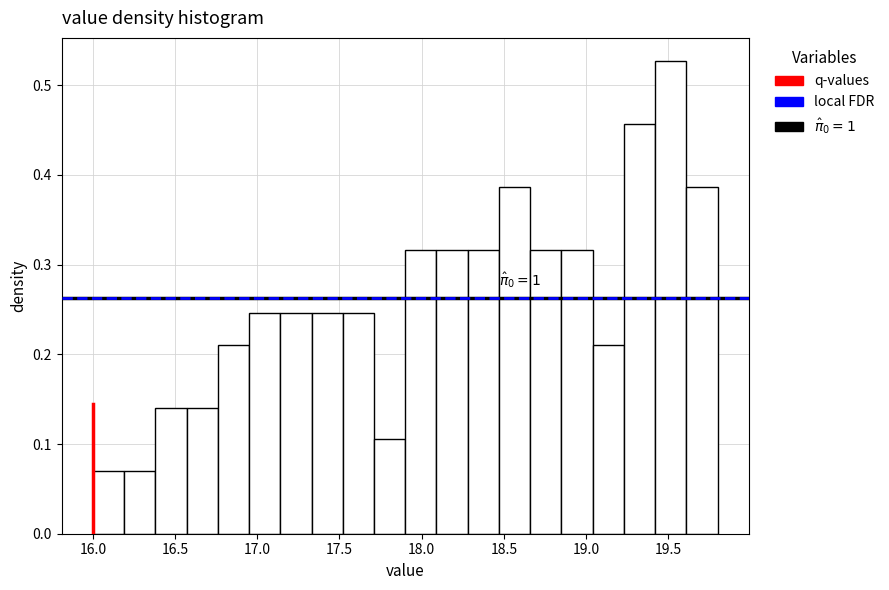

Read against the x-axis, roughly where is the centre of the tallest bar?

19.50